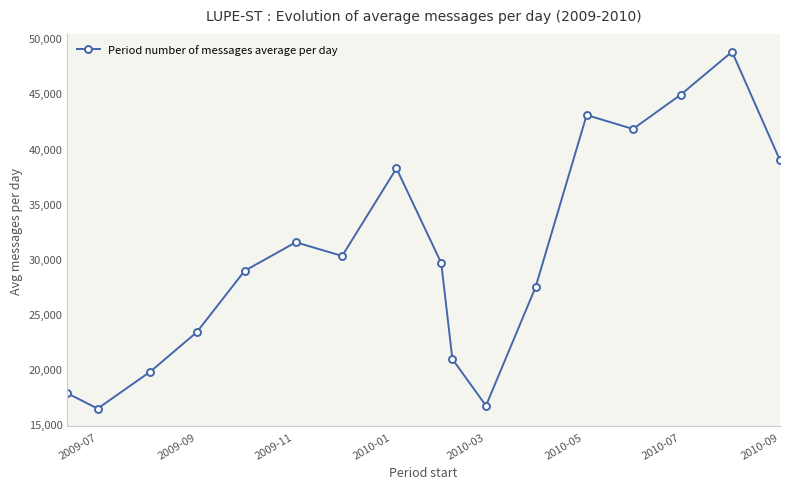

How many points are lower than both their immediate neighbors (excluding endpoints)?

4